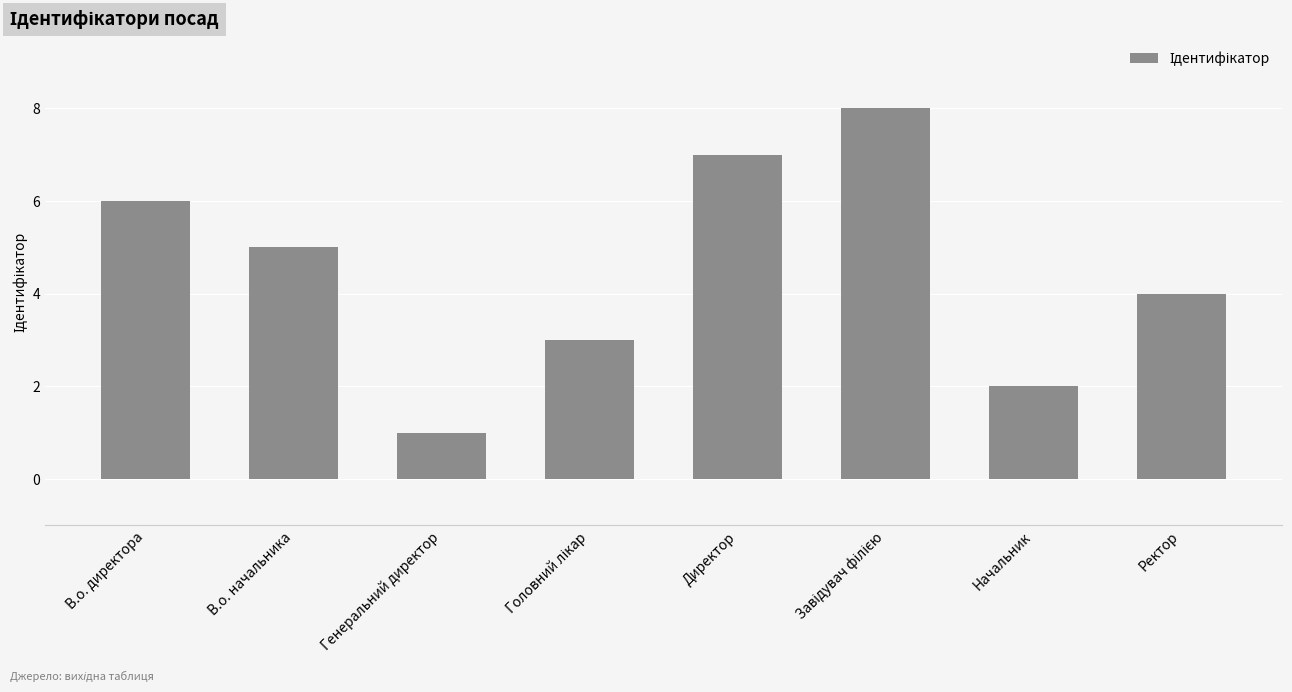

How many values are below 5?

4